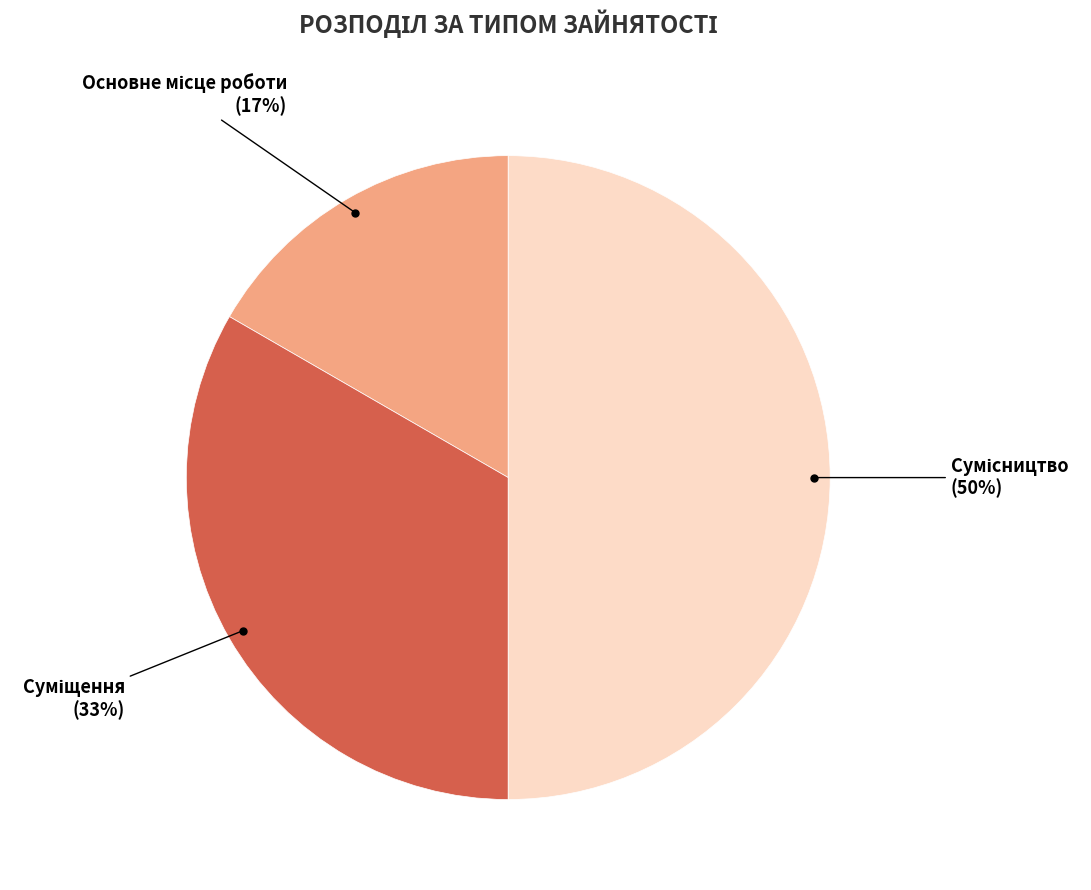

To the nearest percent, what is the average slice percentage?

33%